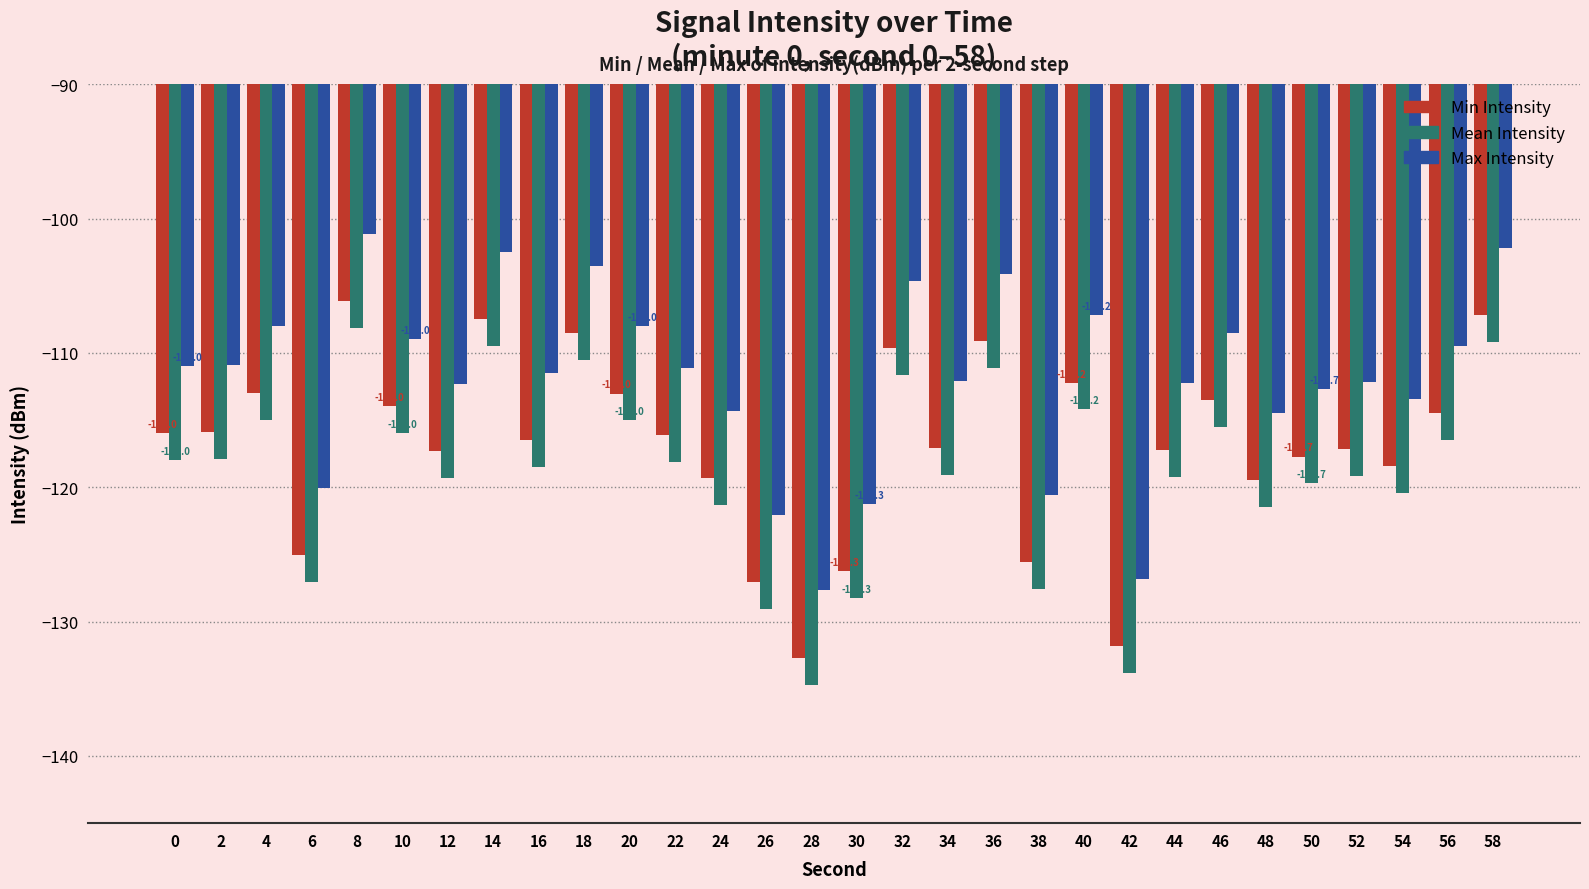

What are all the series names shown in the legend?

Min Intensity, Mean Intensity, Max Intensity